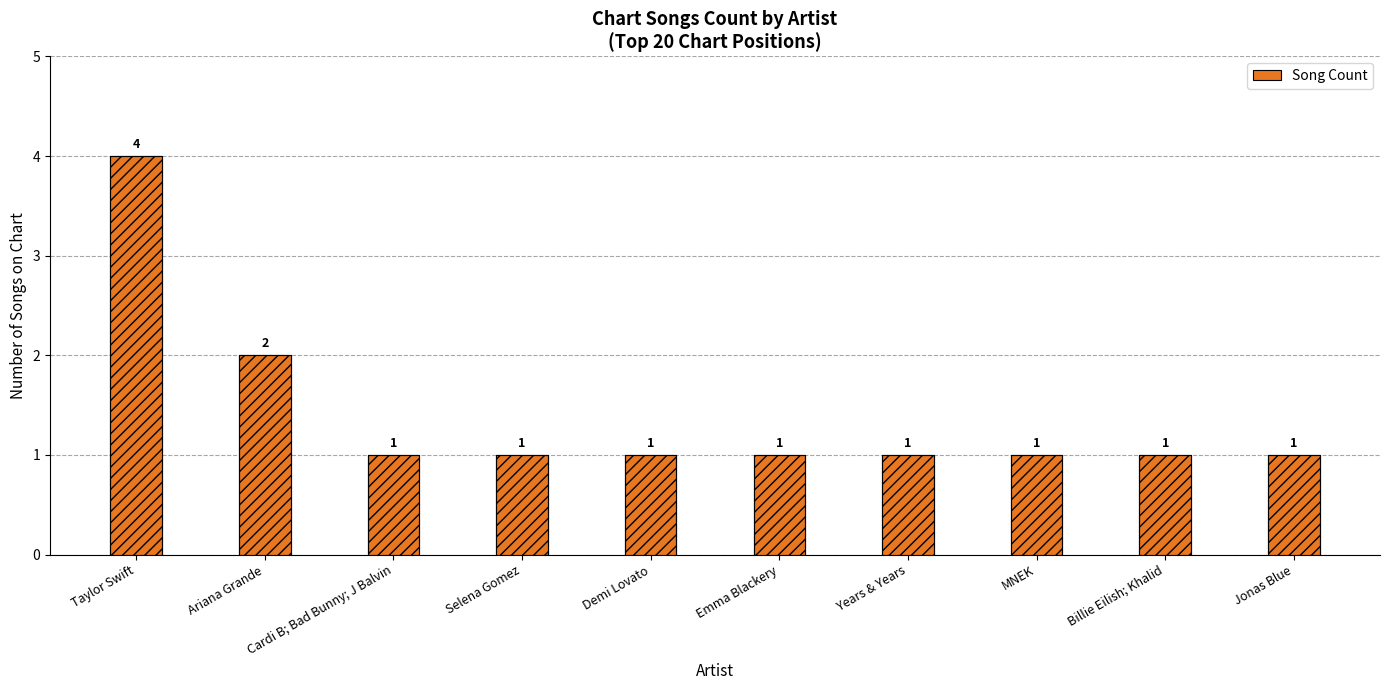

Which category has the lowest value across all series?

Cardi B; Bad Bunny; J Balvin